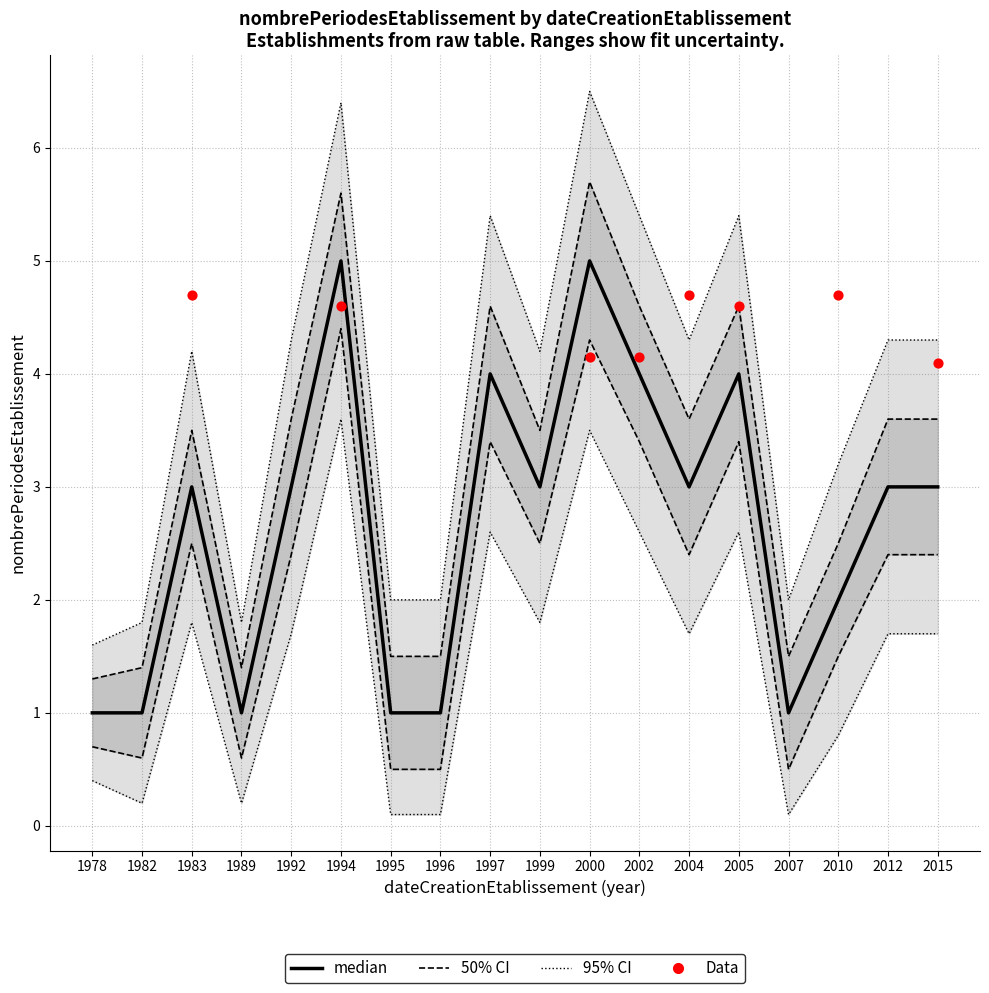

Which series has the largest total across all categories?

nombrePeriodesEtablissement_upper95